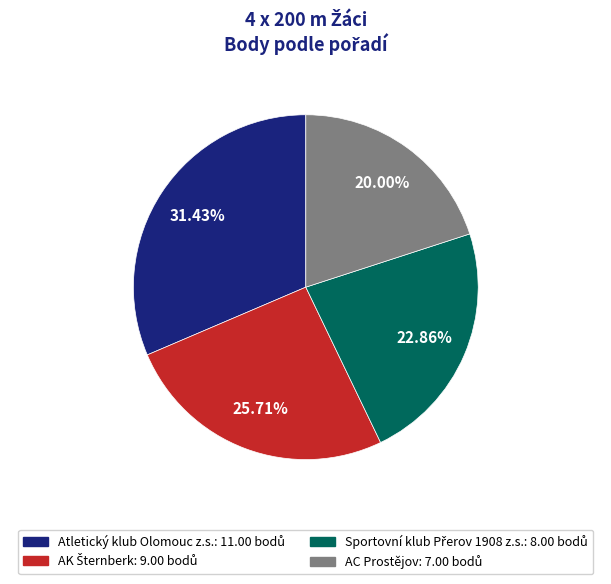

Which has a higher value, Atletický klub Olomouc z.s. or AC Prostějov?

Atletický klub Olomouc z.s.